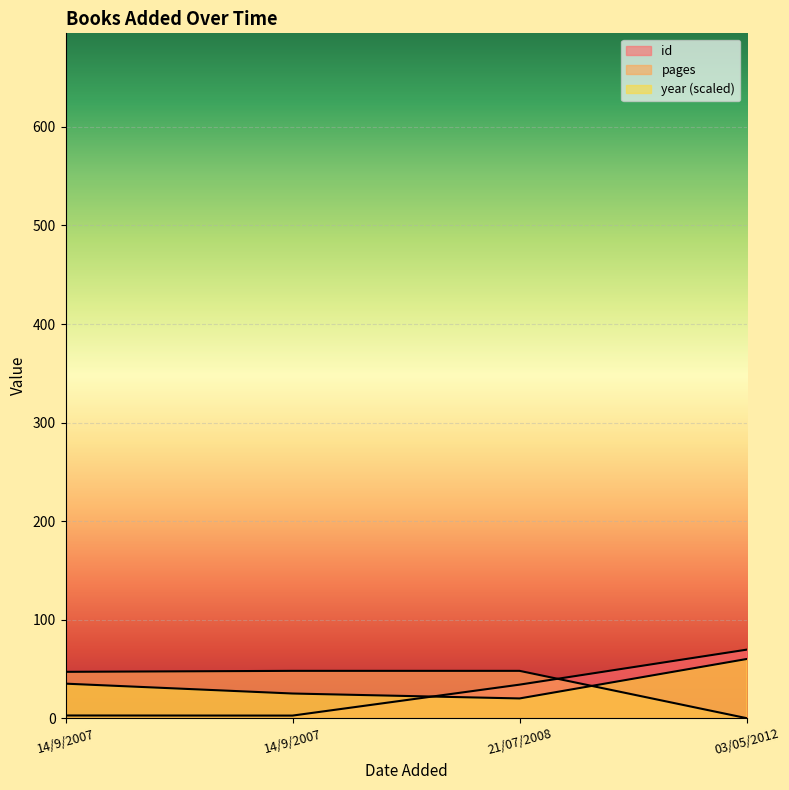

How many intersections are there between pages and id?

1